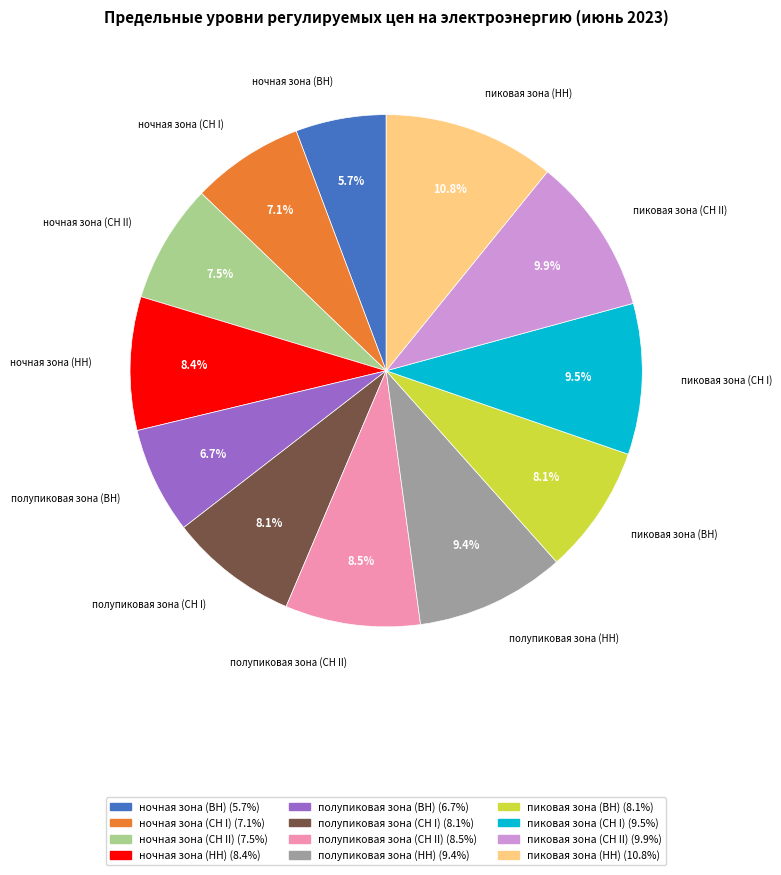

Count the number of slices in the pie.

12